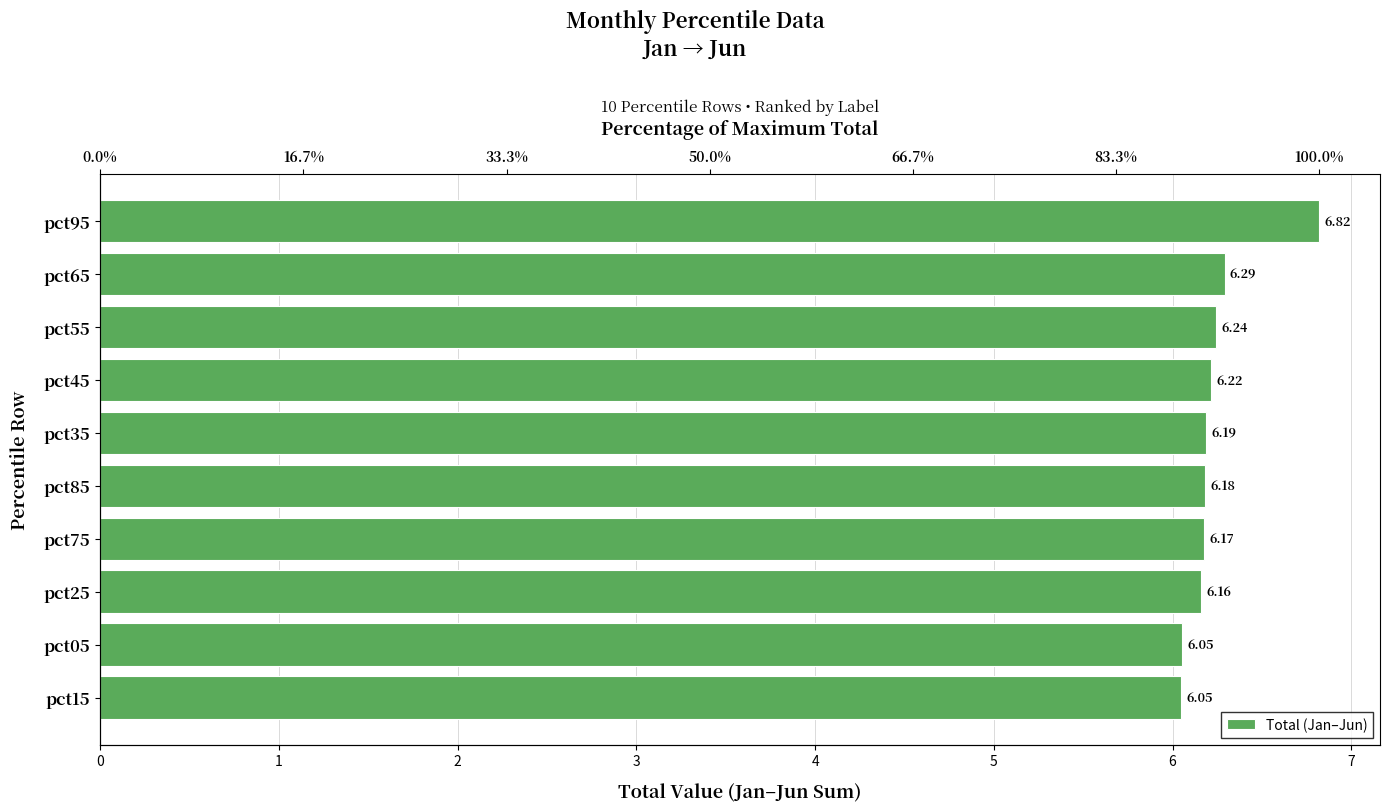

What is the change in value from pct95 to pct55?

-0.6